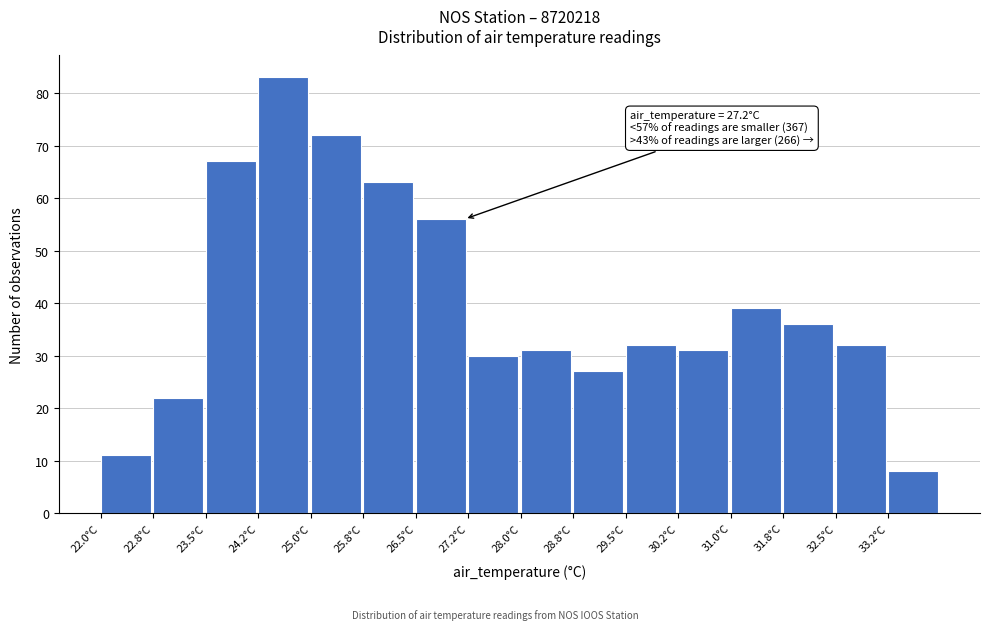

Which range on the x-axis has the tallest bar?

24.25 to 25.00